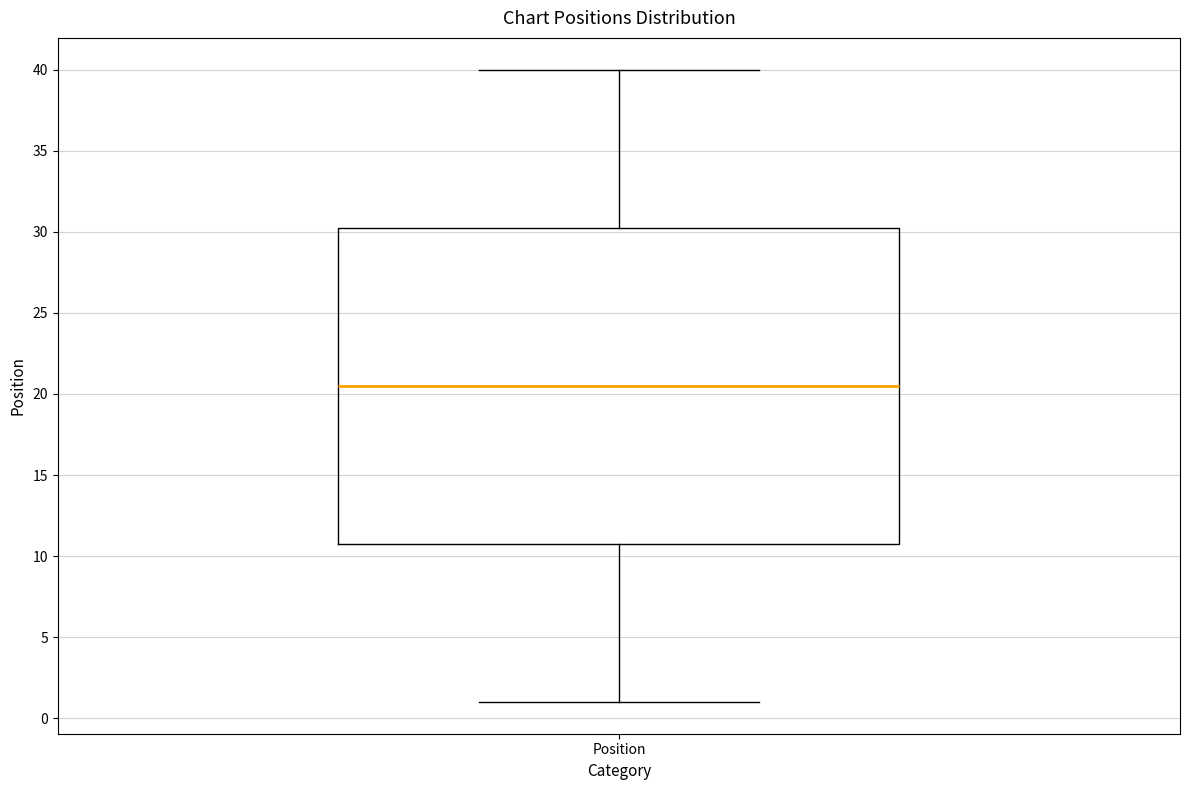

Transcribe this box plot: give where the median line is, the range the box spans, and where the two whiskers end, as read against the y-axis. The values are not printed on the chart, so give them approximately, as read against the axis.

median 20.5, box 11.0 to 30.5, whiskers 1.0 to 40.0